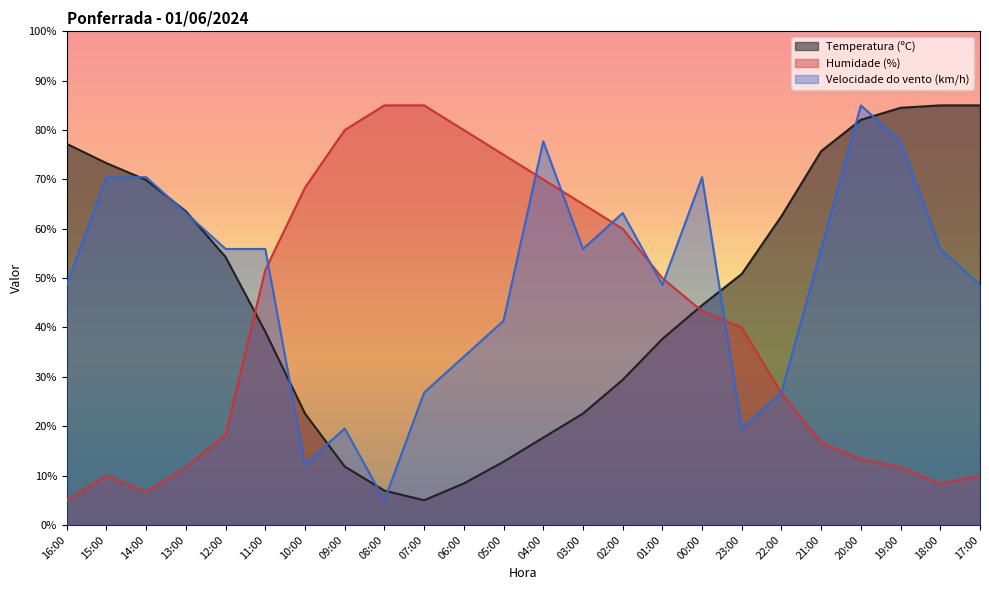

Does the chart display data point markers on the line(s)?

No